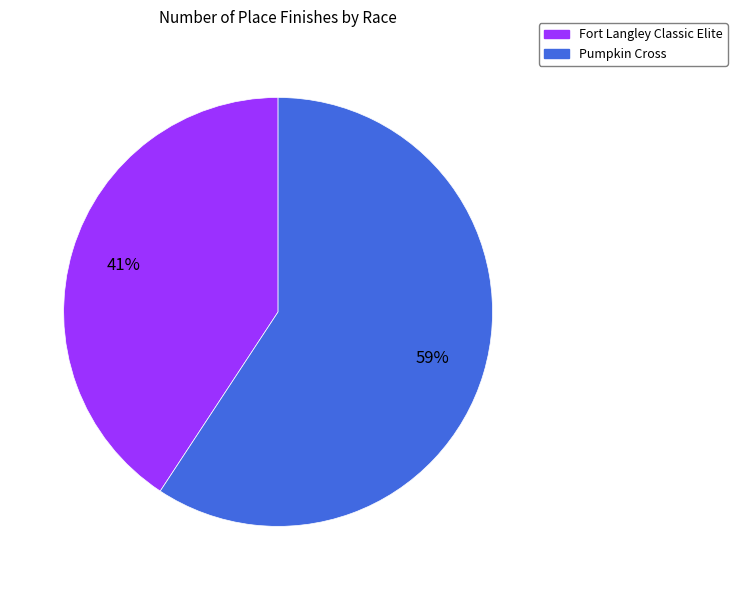

What is the ratio of the value at Fort Langley Classic Elite to the value at Pumpkin Cross?

0.7